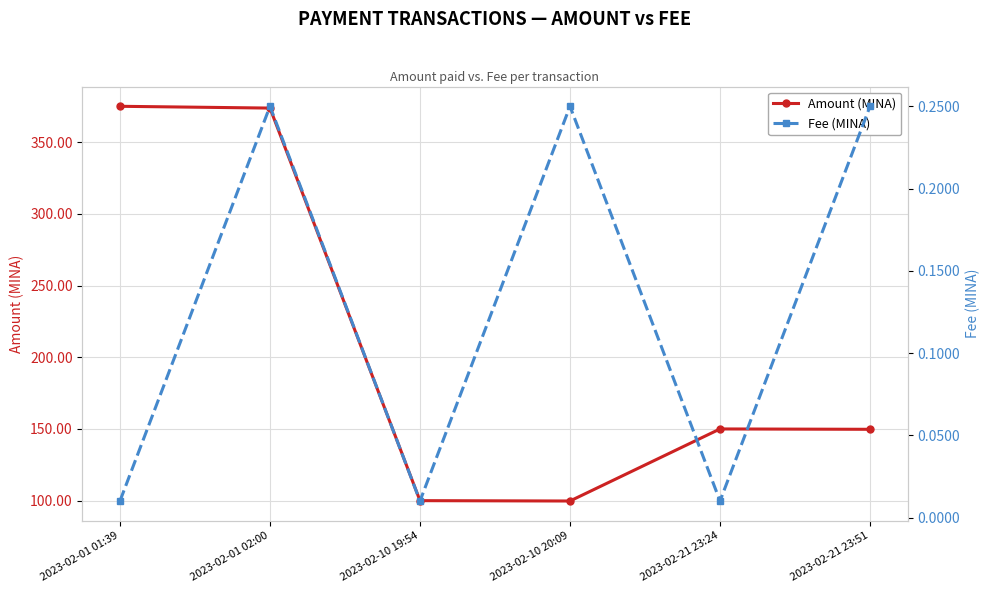

Which series has the largest total across all categories?

Amount (MINA)